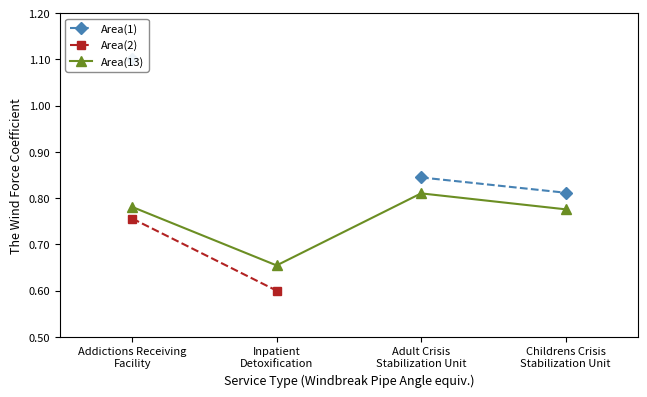

Rank the categories by Area(13) value from lowest to highest.

Inpatient
Detoxification, Childrens Crisis
Stabilization Unit, Addictions Receiving
Facility, Adult Crisis
Stabilization Unit